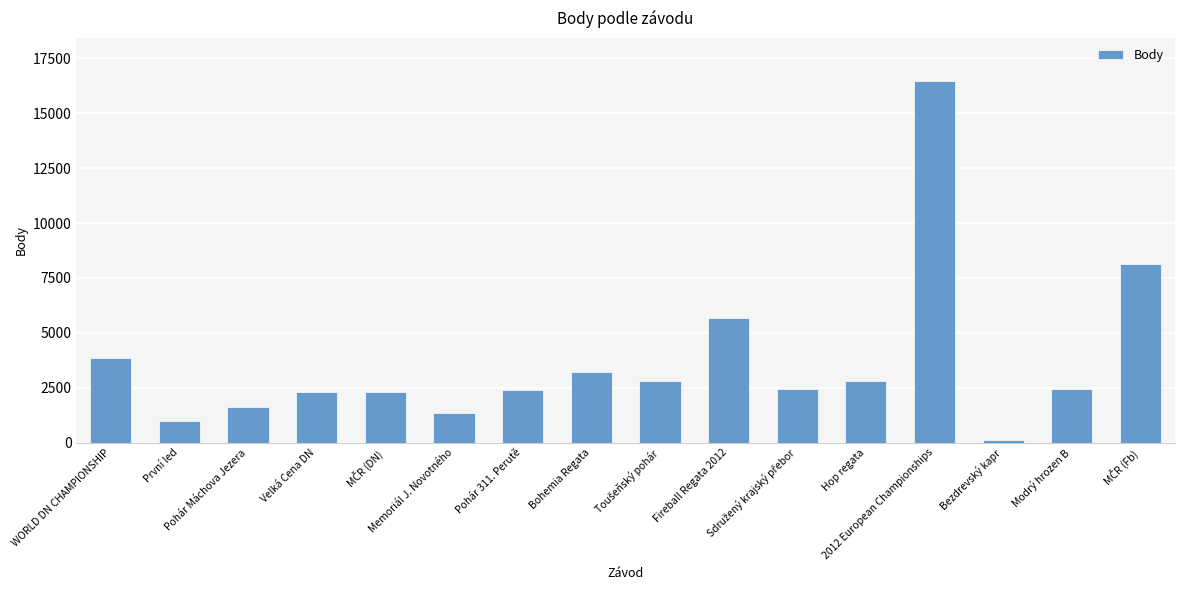

What is the sum of all values?

58920